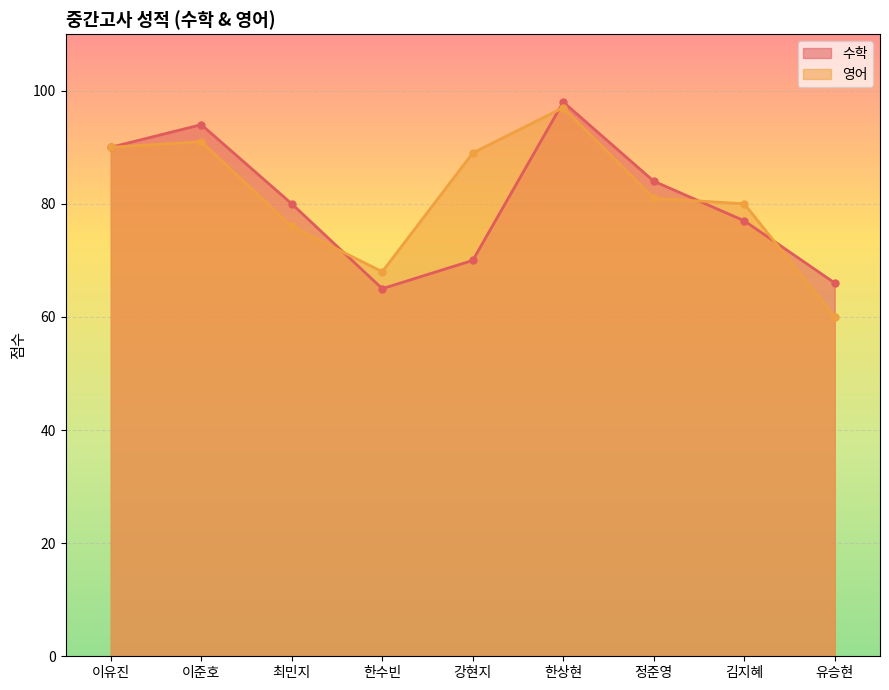

What is the total value across all series at 이유진?

180